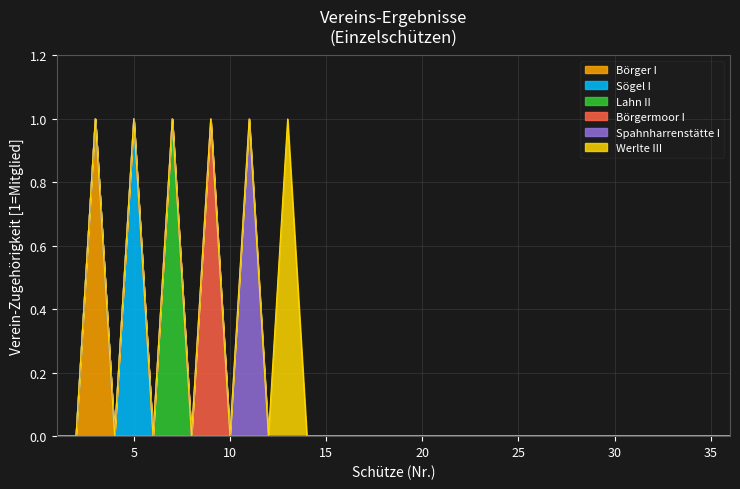

What is the difference between the maximum and minimum values in the Lahn II series?

1